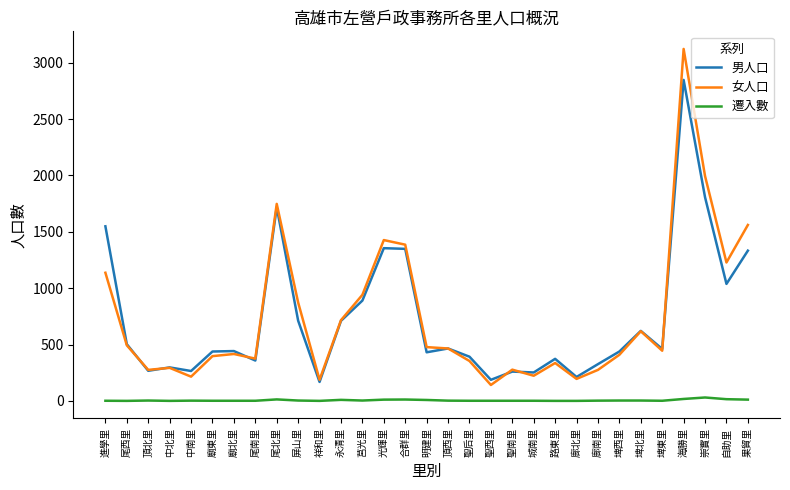

Is this an area chart (filled region under the line)?

No